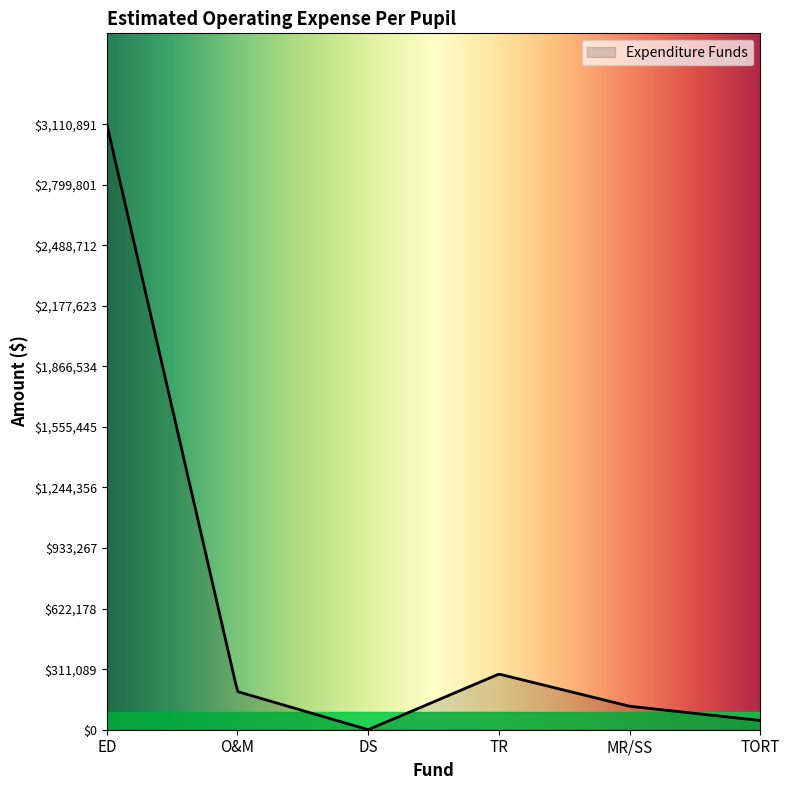

What is the maximum value shown in the chart?

3110891.0